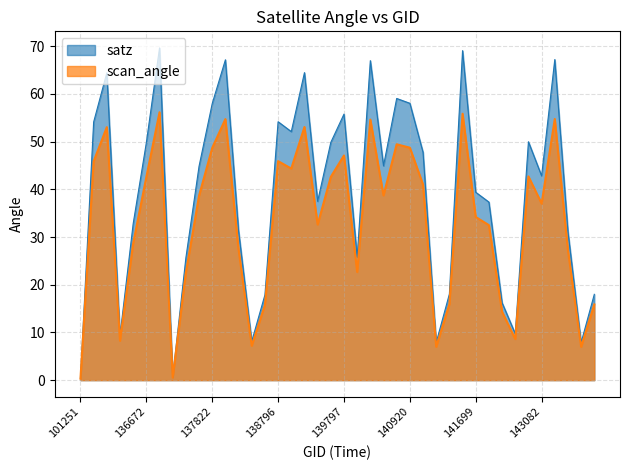

Which label corresponds to the largest value in the chart?

137047